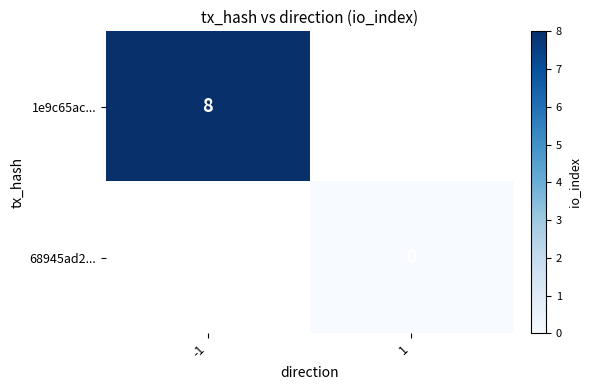

The 1e9c65ac... series shows 8 at -1. True or false?

True